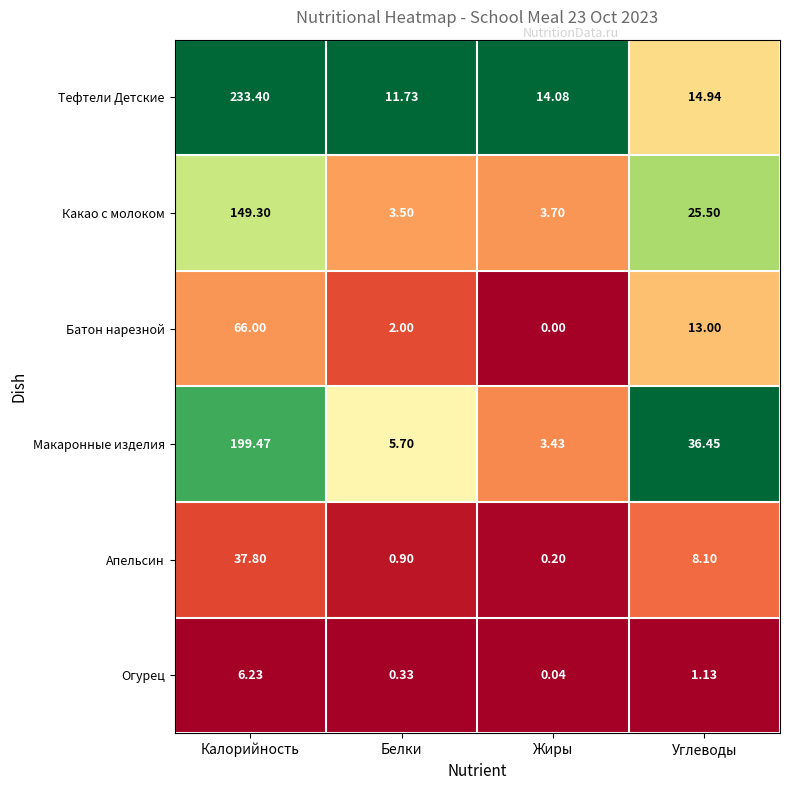

Which category has the highest value across all series?

Калорийность